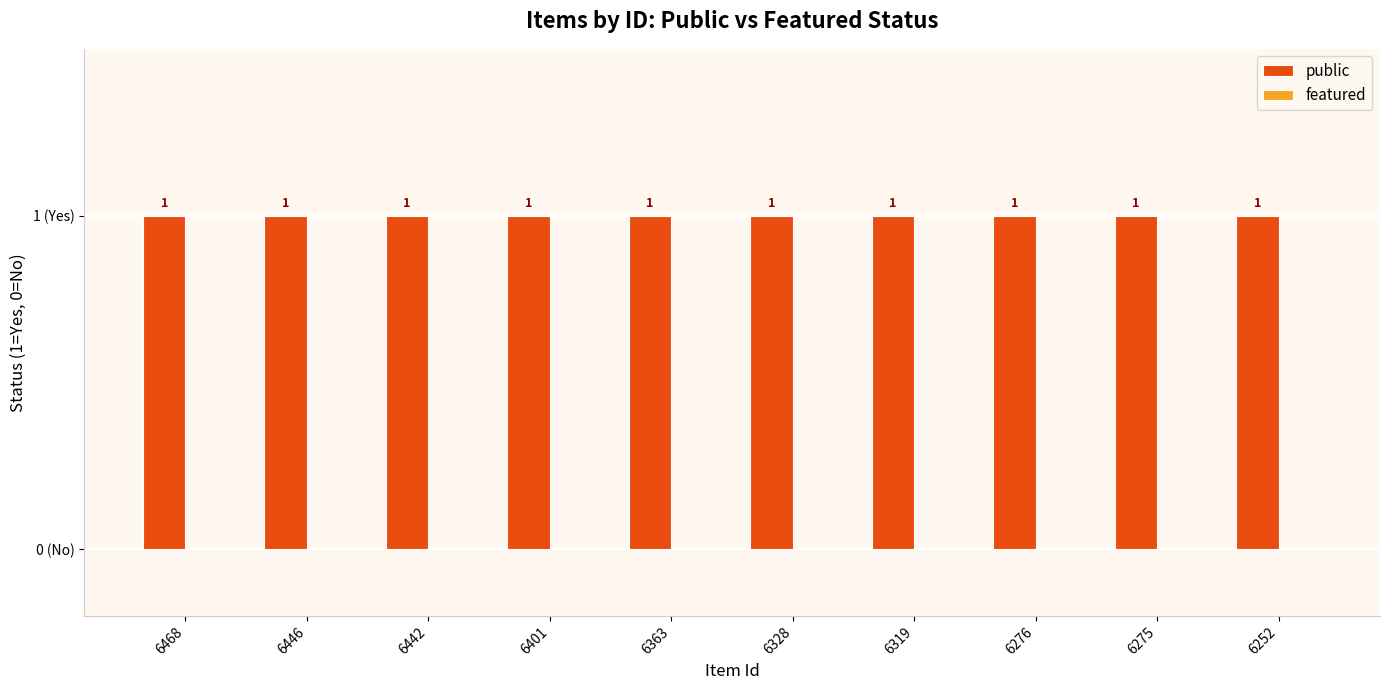

Reading left to right, extract all data points from this chart.

public: 6468=1	6446=1	6442=1	6401=1	6363=1	6328=1	6319=1	6276=1	6275=1	6252=1
featured: 6468=0	6446=0	6442=0	6401=0	6363=0	6328=0	6319=0	6276=0	6275=0	6252=0